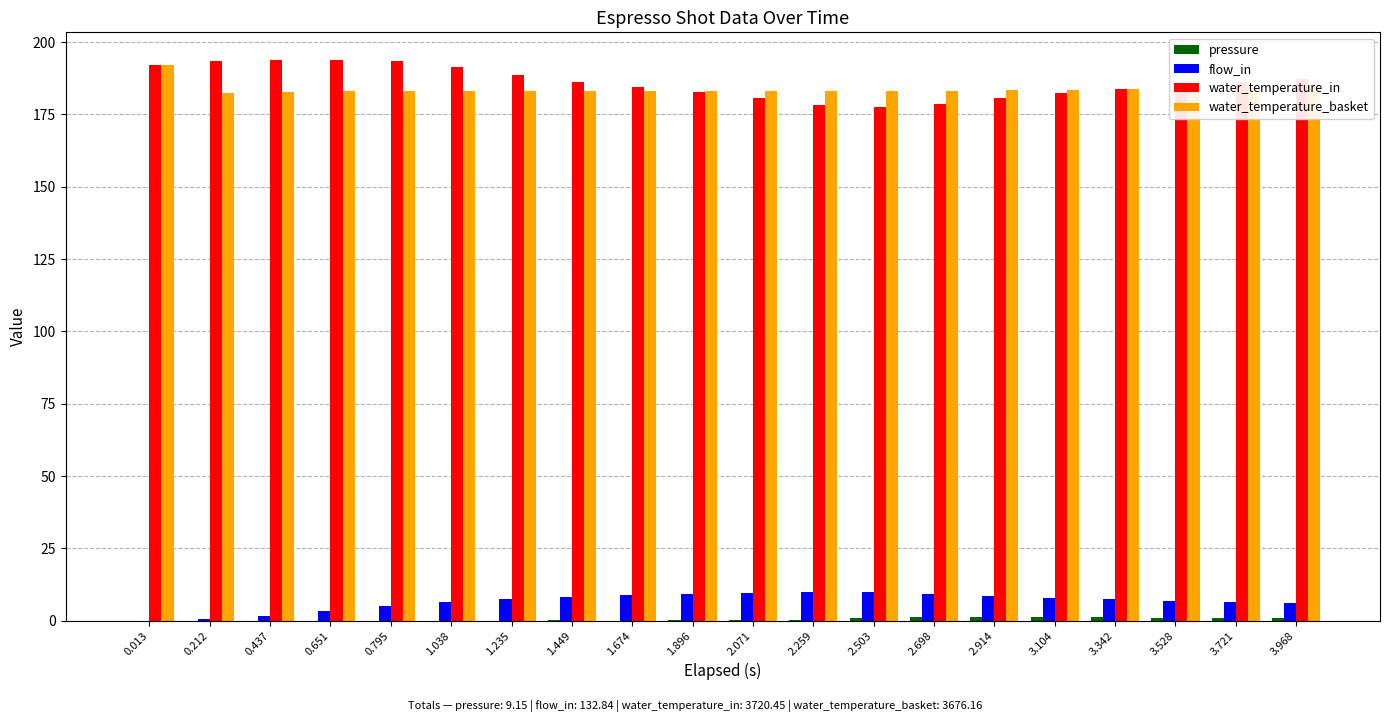

What is the sum of all water_temperature_basket values?

3676.2